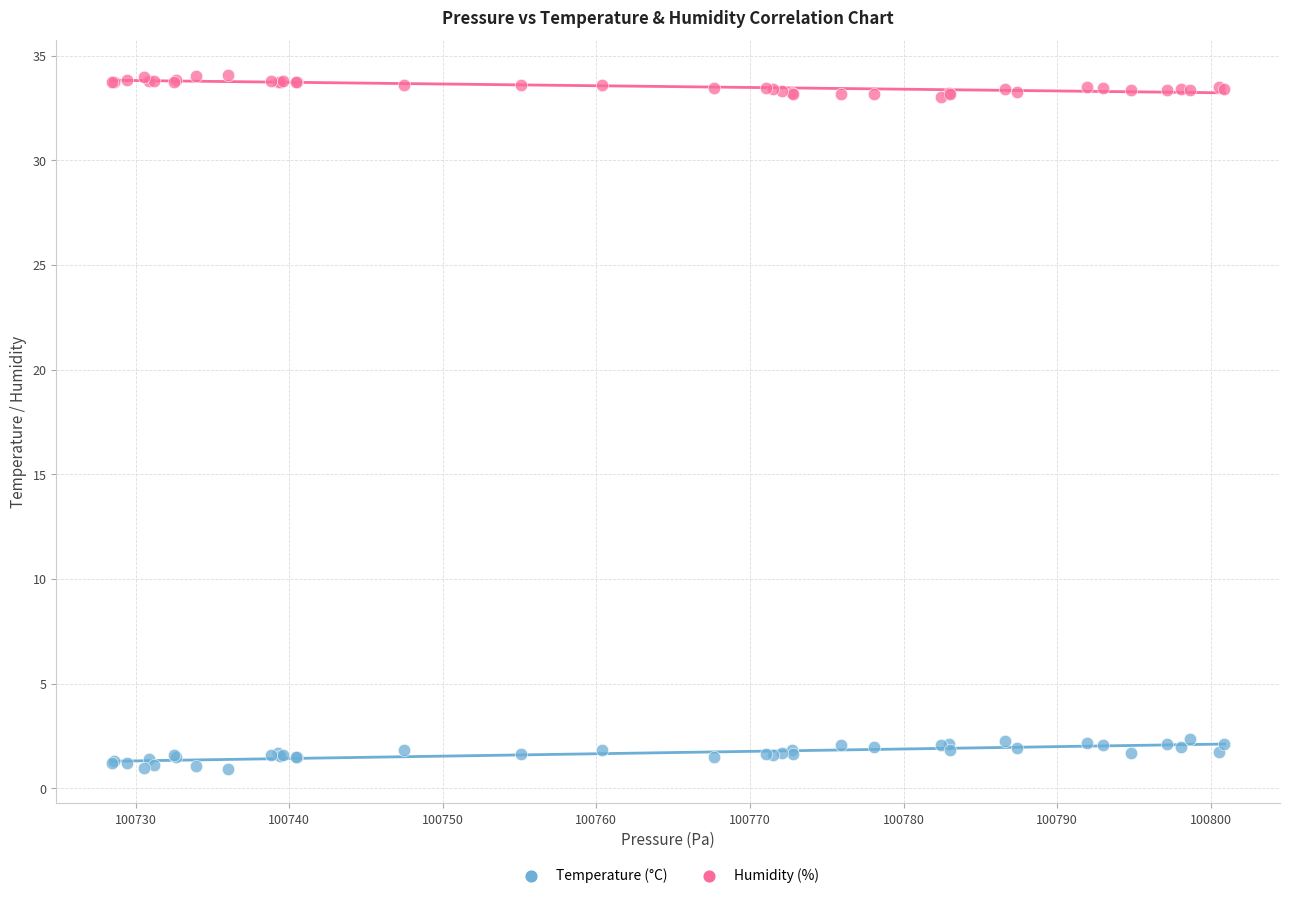

Which series reaches the maximum Y coordinate?

Humidity (%)